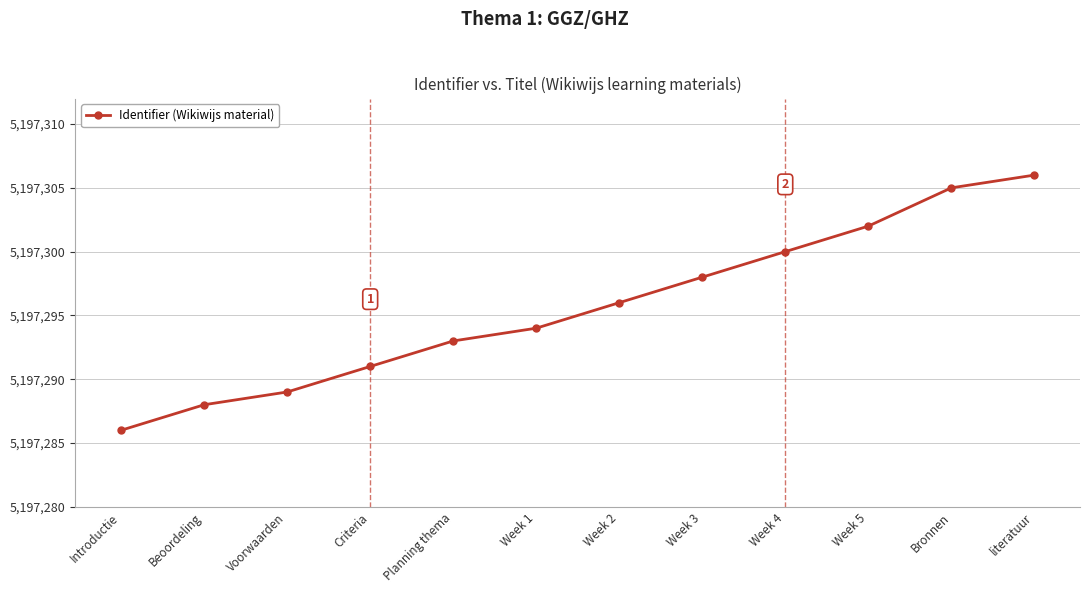

Reading left to right, extract all data points from this chart.

Introductie=5197286	Beoordeling=5197288	Voorwaarden=5197289	Criteria=5197291	Planning thema=5197293	Week 1=5197294	Week 2=5197296	Week 3=5197298	Week 4=5197300	Week 5=5197302	Bronnen=5197305	literatuur=5197306